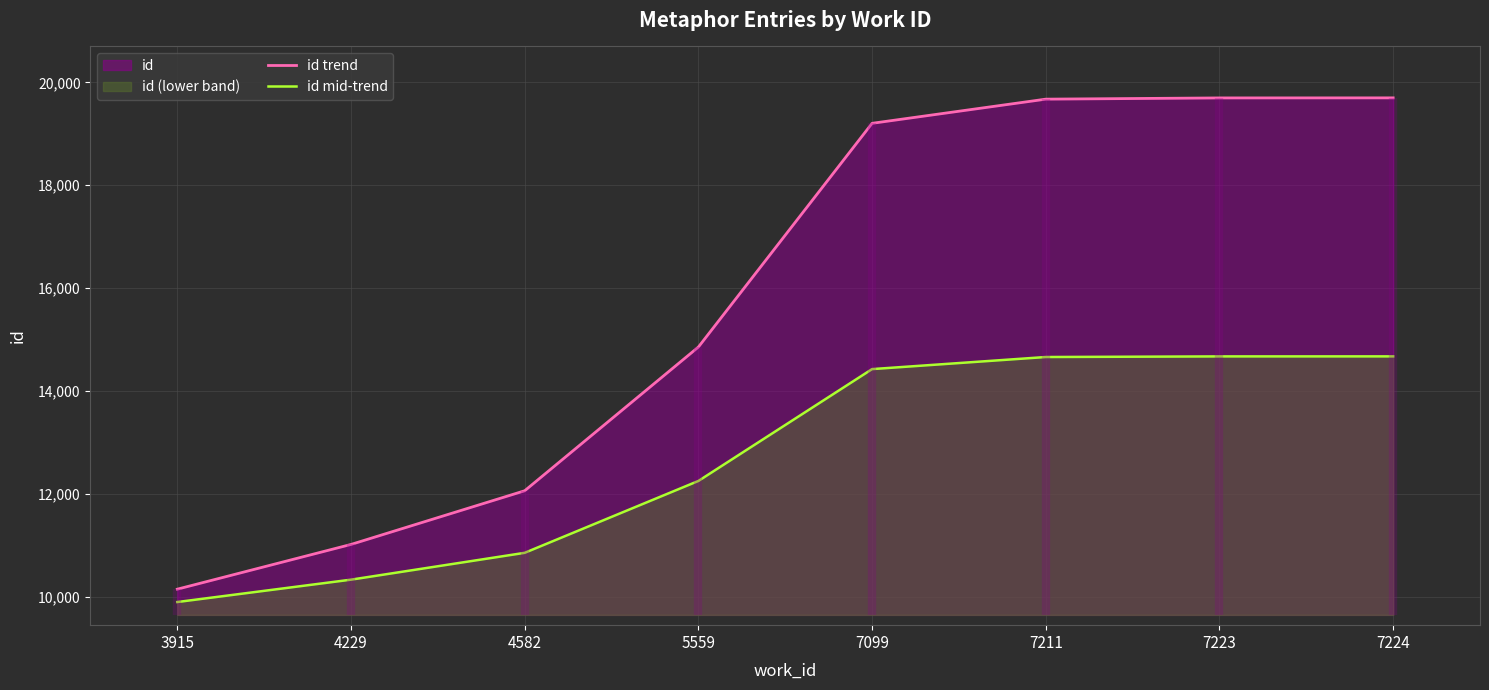

What is the difference between the id mid-trend values at 4582 and 3915?

957.0